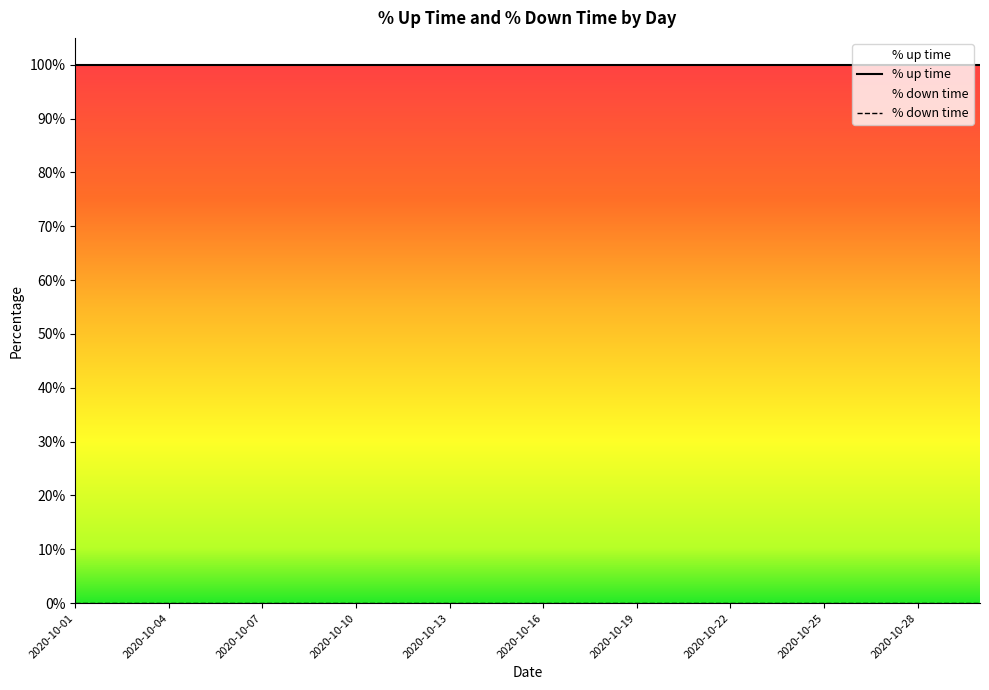

Is the value of % down time at 2020-10-02 greater than the value of % up time at 2020-10-20?

No